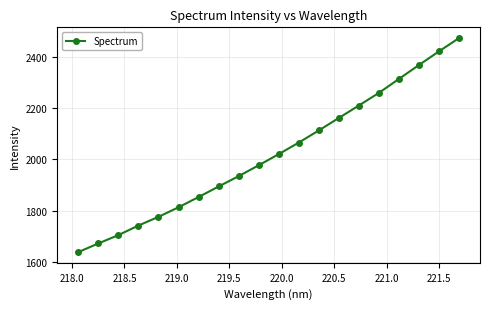

What is the smallest value displayed?

1638.3